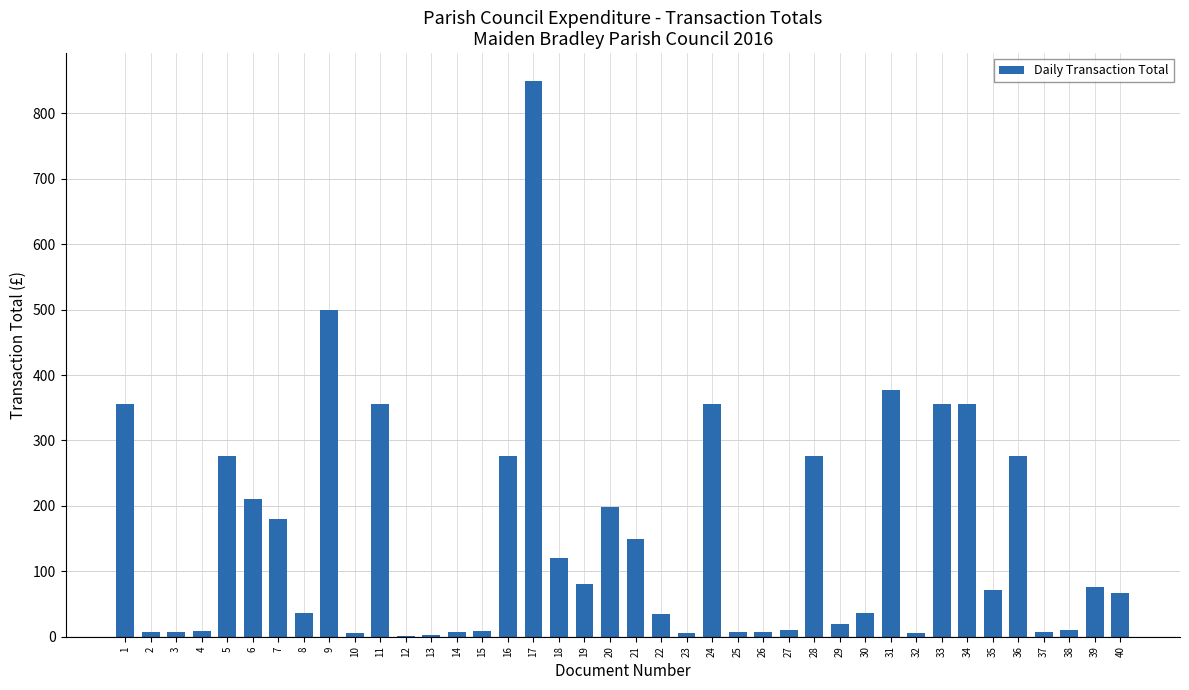

How many categories are shown in the chart?

40